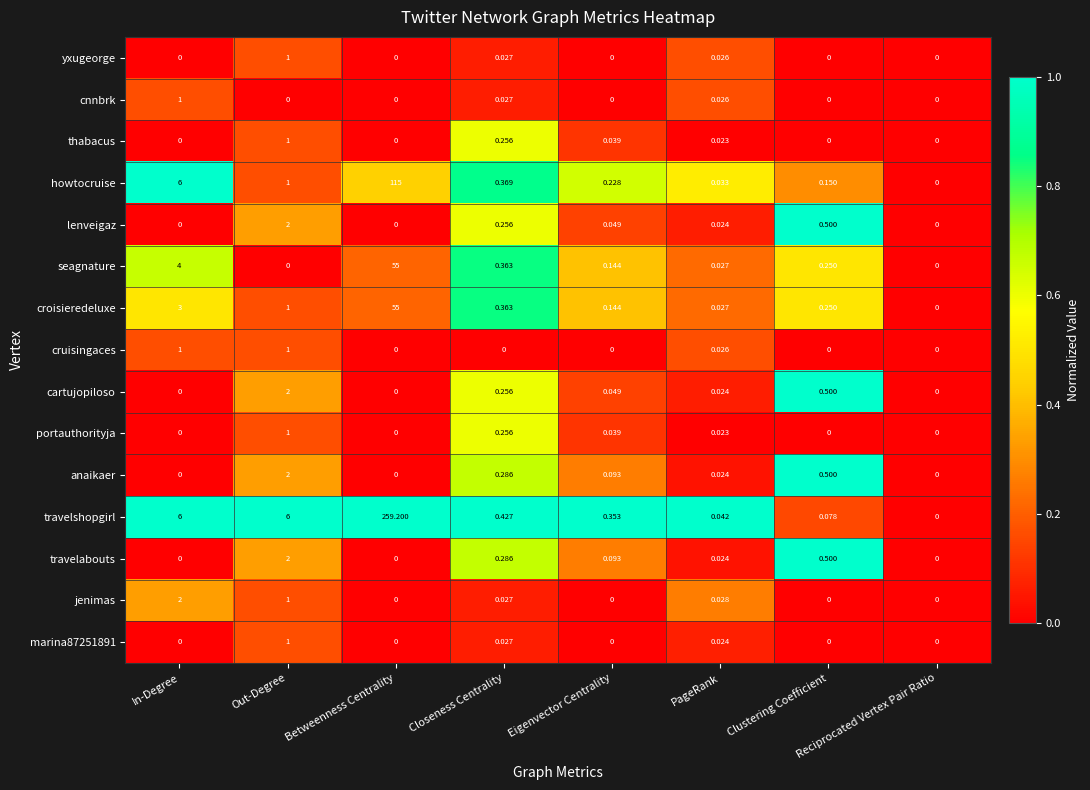

At which category is the sum across all series the highest?

Betweenness Centrality